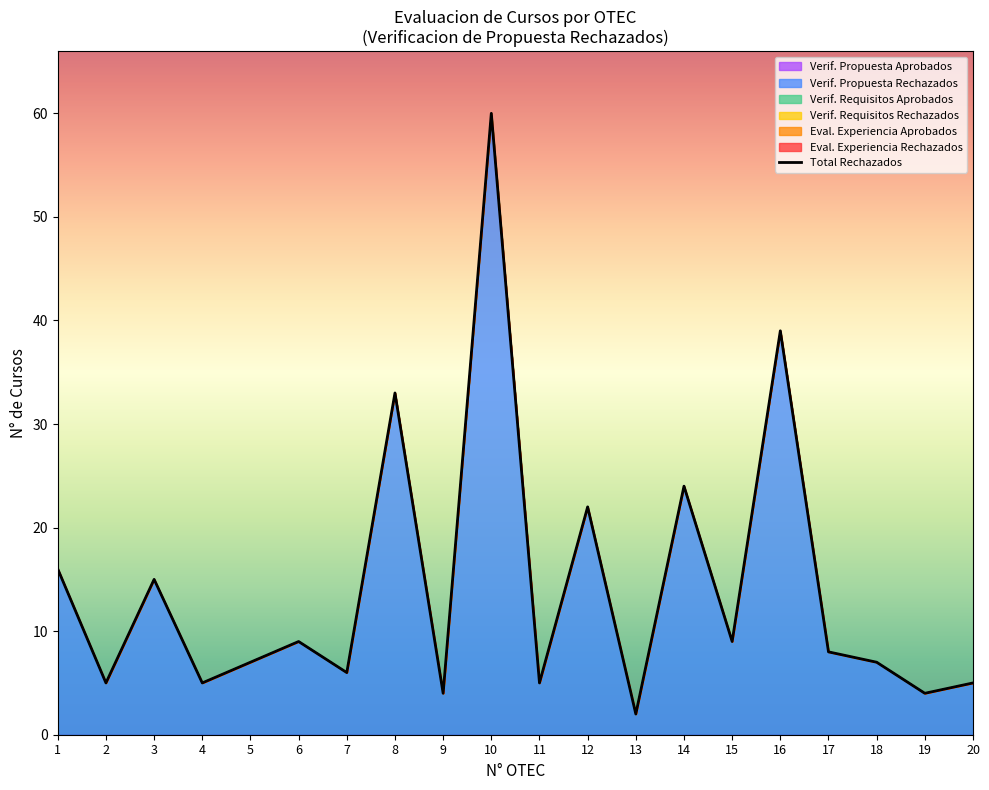

How many interior local peaks (higher than both neighbors) does the data have?

7